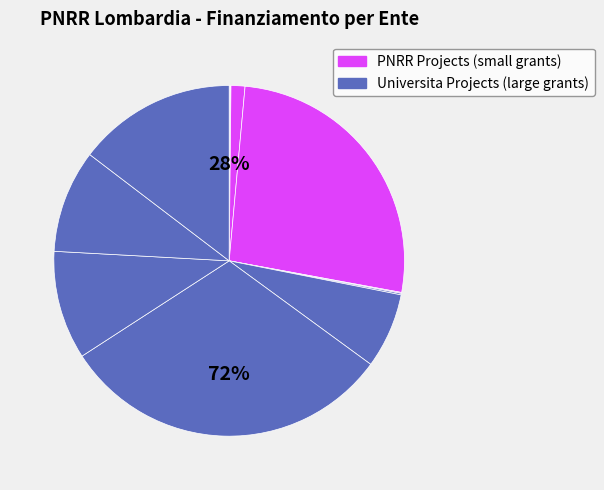

True or false: UNIVERSITA DEGLI STUDI DI PAVIA accounts for 20% of the total.

False